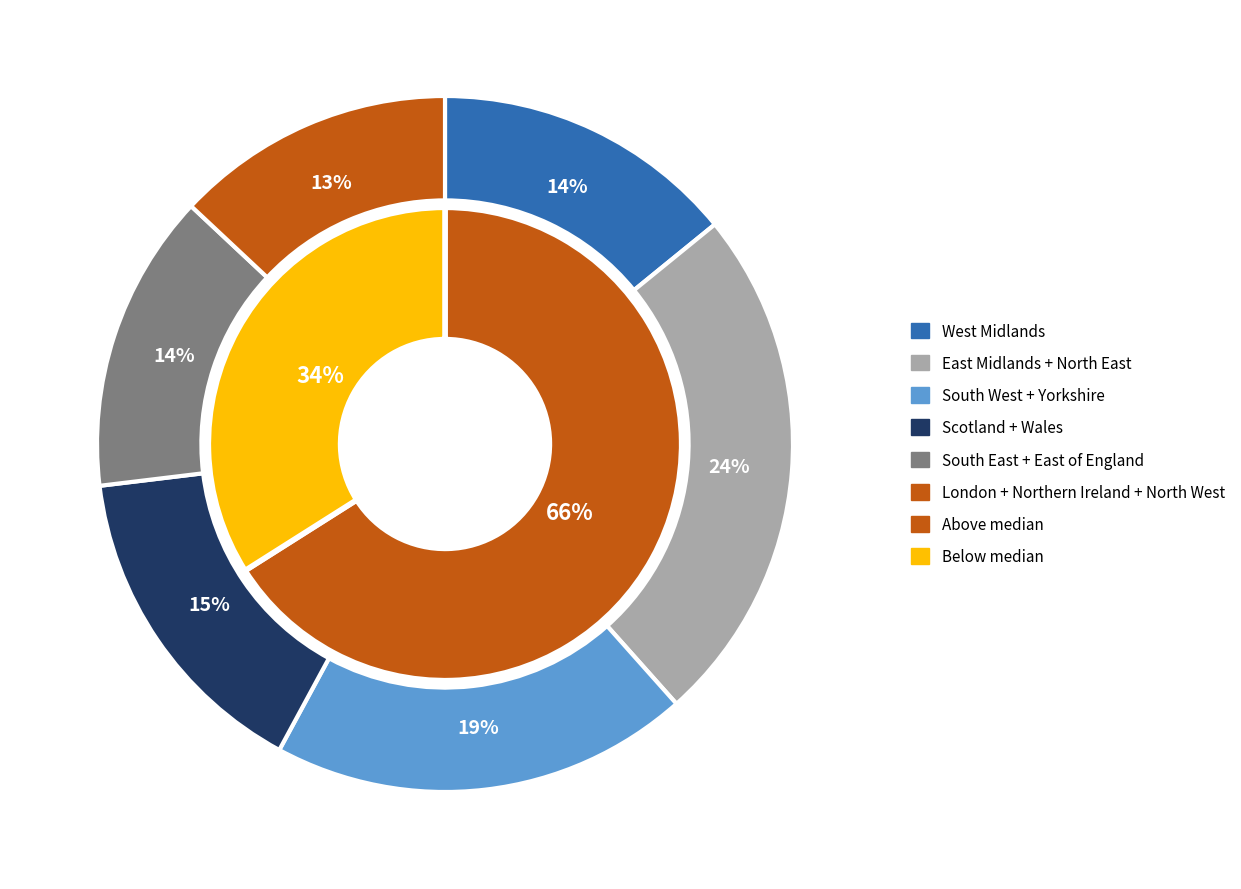

Does London represent more than half of the total?

No